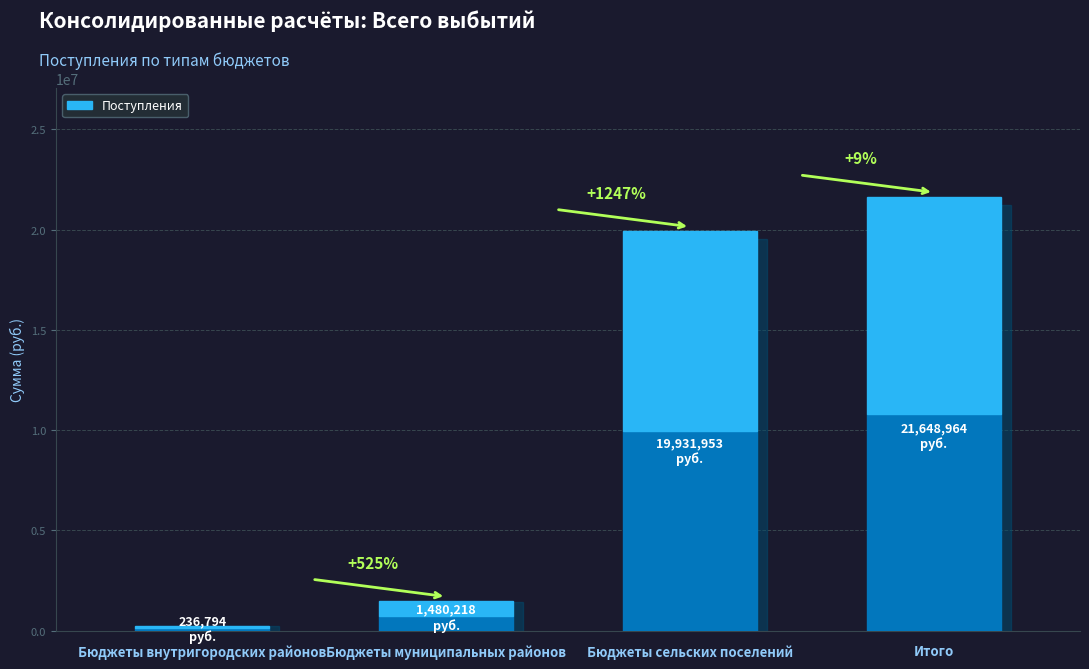

Which label corresponds to the largest value in the chart?

Итого